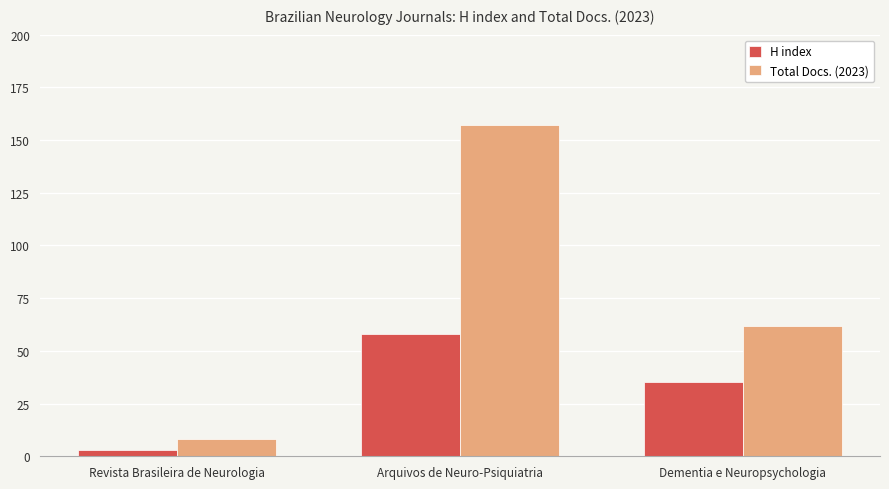

What is the label of the 3rd bar from the right?

Revista Brasileira de Neurologia